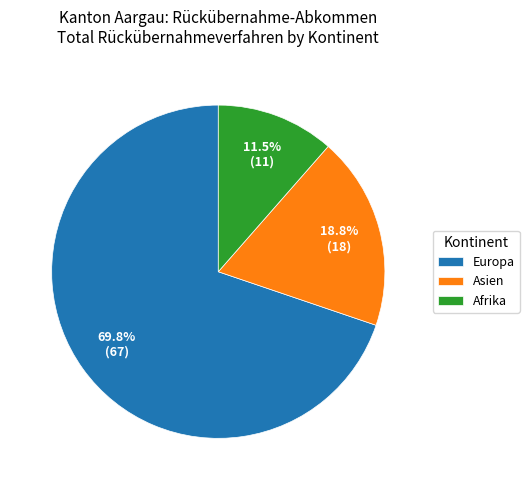

Is there a majority slice in this chart?

Yes